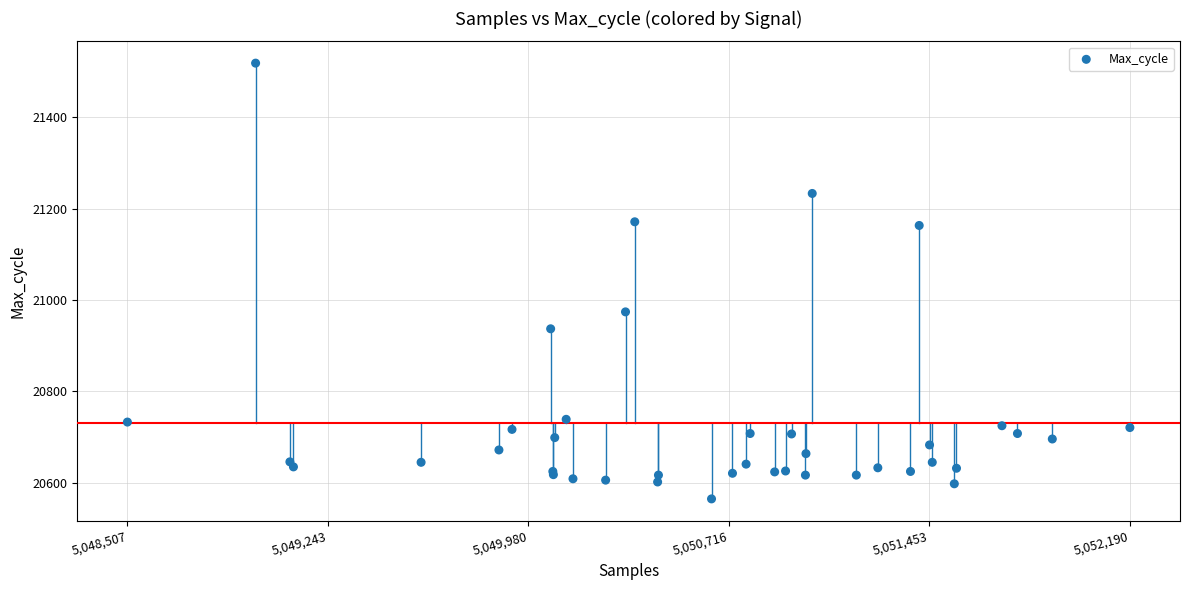

What Y value in the scatter plot is closest to 21041?

20974